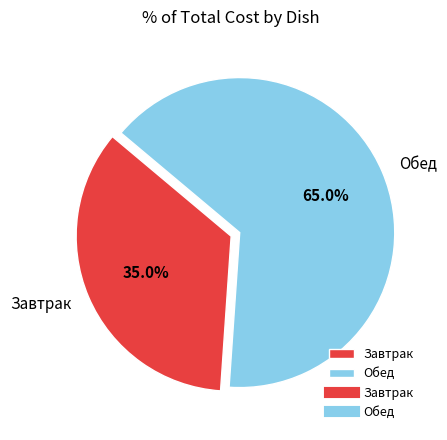

Which category has the smallest portion of the pie?

Завтрак